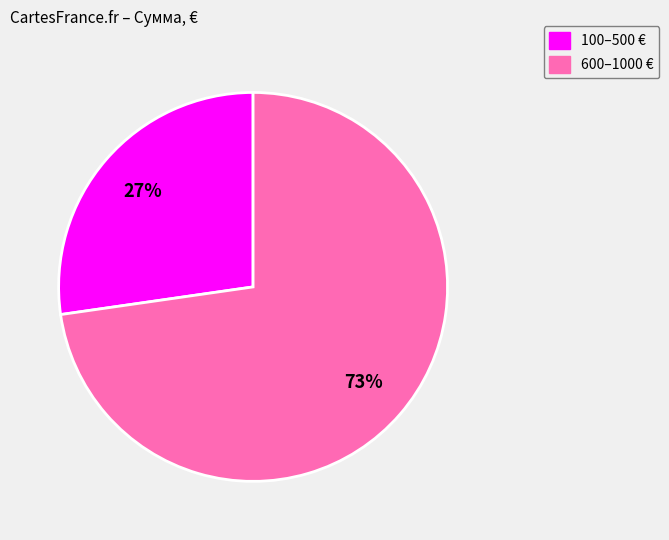

To the nearest percent, what is the average slice percentage?

50%